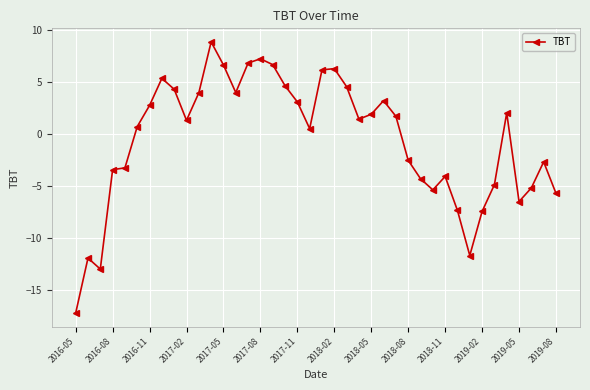

What is the value of the 33rd point from the left?

-11.7